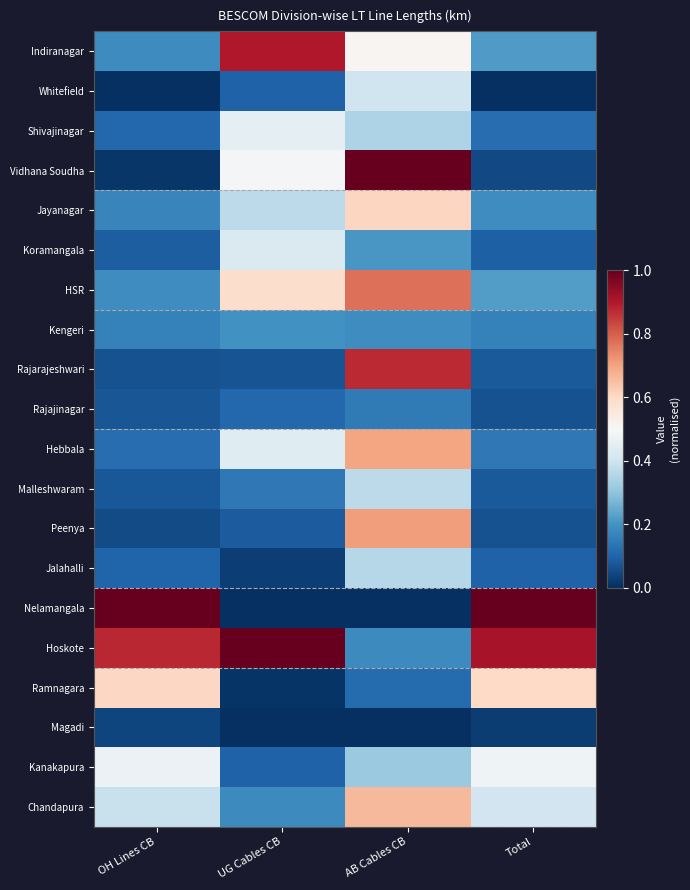

Reading left to right, what are all the values shown in this chart?

Indiranagar: OH Lines CB=0.2	UG Cables CB=0.9	AB Cables CB=0.5	Total=0.2
Whitefield: OH Lines CB=0.0	UG Cables CB=0.1	AB Cables CB=0.4	Total=0.0
Shivajinagar: OH Lines CB=0.1	UG Cables CB=0.5	AB Cables CB=0.3	Total=0.1
Vidhana Soudha: OH Lines CB=0.0	UG Cables CB=0.5	AB Cables CB=1.0	Total=0.0
Jayanagar: OH Lines CB=0.2	UG Cables CB=0.4	AB Cables CB=0.6	Total=0.2
Koramangala: OH Lines CB=0.1	UG Cables CB=0.4	AB Cables CB=0.2	Total=0.1
HSR: OH Lines CB=0.2	UG Cables CB=0.6	AB Cables CB=0.8	Total=0.2
Kengeri: OH Lines CB=0.2	UG Cables CB=0.2	AB Cables CB=0.2	Total=0.2
Rajarajeshwari: OH Lines CB=0.1	UG Cables CB=0.1	AB Cables CB=0.9	Total=0.1
Rajajinagar: OH Lines CB=0.1	UG Cables CB=0.1	AB Cables CB=0.1	Total=0.1
Hebbala: OH Lines CB=0.1	UG Cables CB=0.4	AB Cables CB=0.7	Total=0.1
Malleshwaram: OH Lines CB=0.1	UG Cables CB=0.1	AB Cables CB=0.4	Total=0.1
Peenya: OH Lines CB=0.1	UG Cables CB=0.1	AB Cables CB=0.7	Total=0.1
Jalahalli: OH Lines CB=0.1	UG Cables CB=0.0	AB Cables CB=0.4	Total=0.1
Nelamangala: OH Lines CB=1.0	UG Cables CB=0.0	AB Cables CB=0.0	Total=1.0
Hoskote: OH Lines CB=0.9	UG Cables CB=1.0	AB Cables CB=0.2	Total=0.9
Ramnagara: OH Lines CB=0.6	UG Cables CB=0.0	AB Cables CB=0.1	Total=0.6
Magadi: OH Lines CB=0.0	UG Cables CB=0.0	AB Cables CB=0.0	Total=0.0
Kanakapura: OH Lines CB=0.5	UG Cables CB=0.1	AB Cables CB=0.3	Total=0.5
Chandapura: OH Lines CB=0.4	UG Cables CB=0.2	AB Cables CB=0.7	Total=0.4